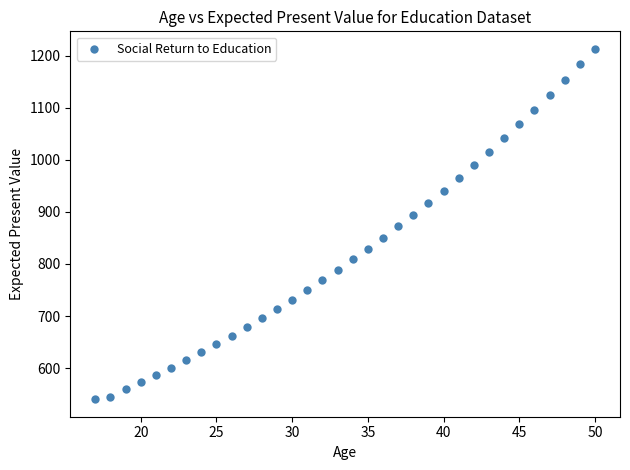

What is the range of X values (max minus min)?

33.0